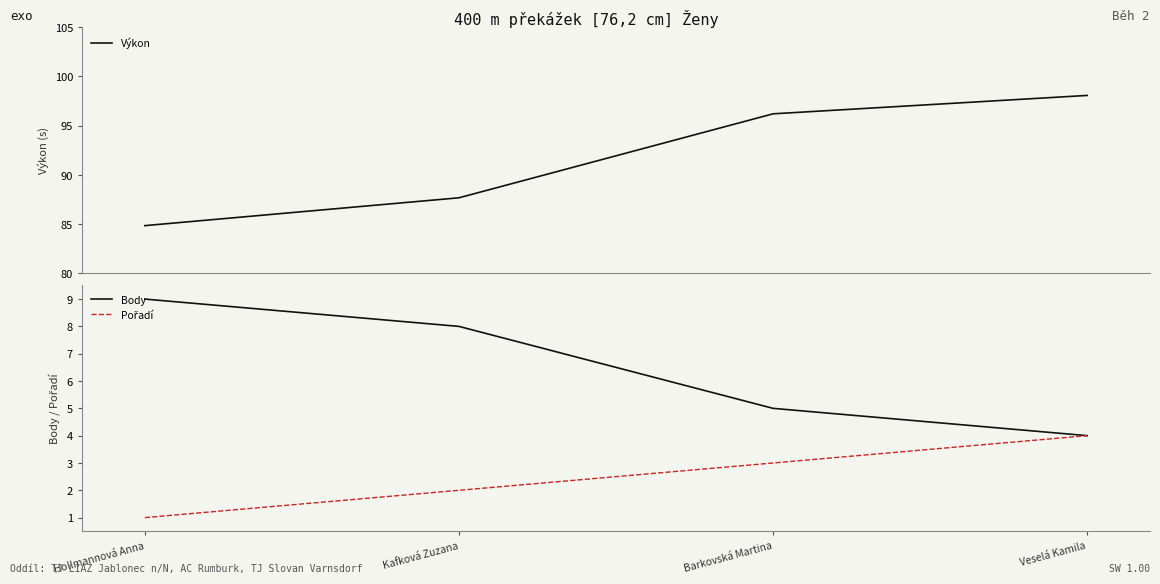

Count the number of data series in this chart.

3